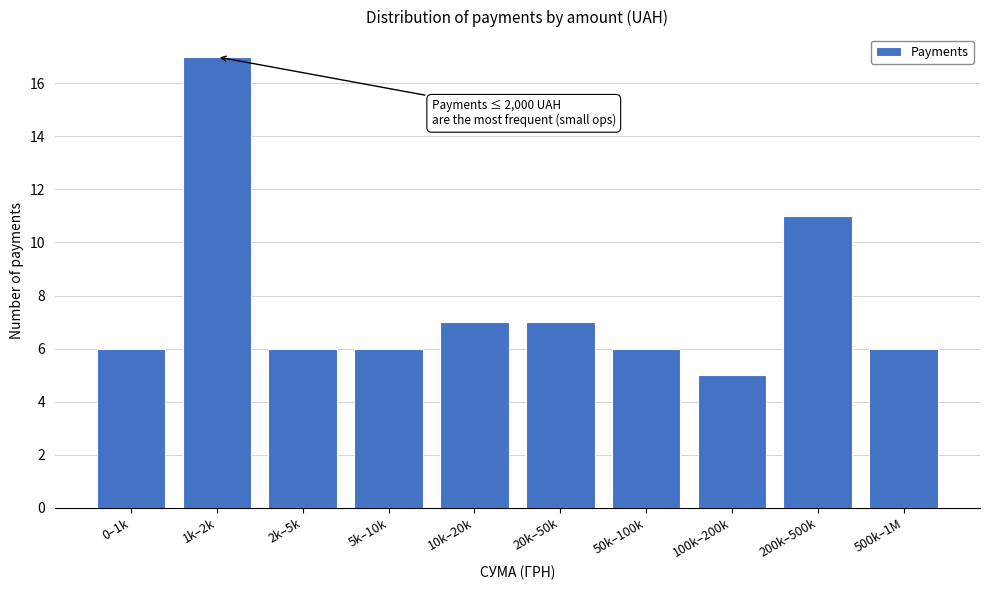

Reading left to right, extract all data points from this chart.

0–1k=6	1k–2k=17	2k–5k=6	5k–10k=6	10k–20k=7	20k–50k=7	50k–100k=6	100k–200k=5	200k–500k=11	500k–1M=6